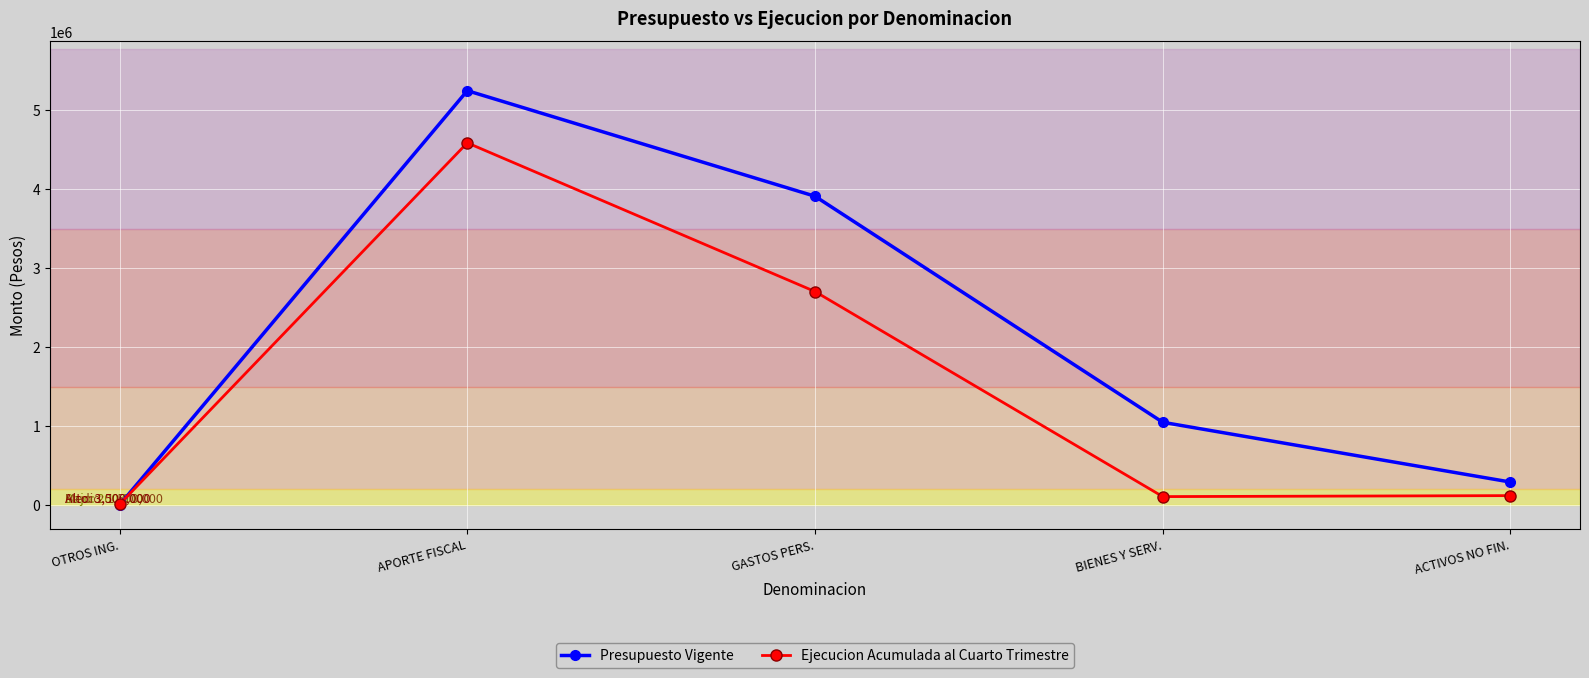

Does the chart display data point markers on the line(s)?

Yes